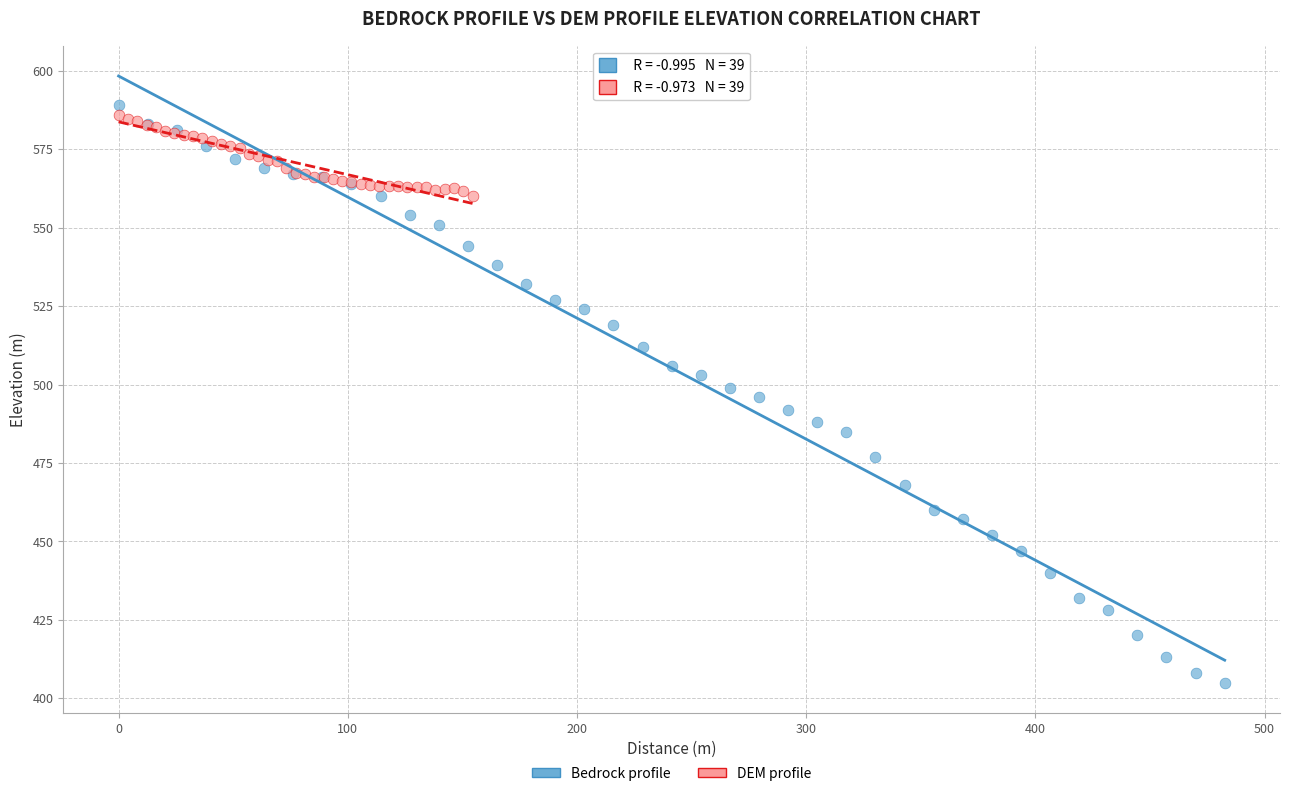

Which series reaches the minimum Y coordinate?

Bedrock profile